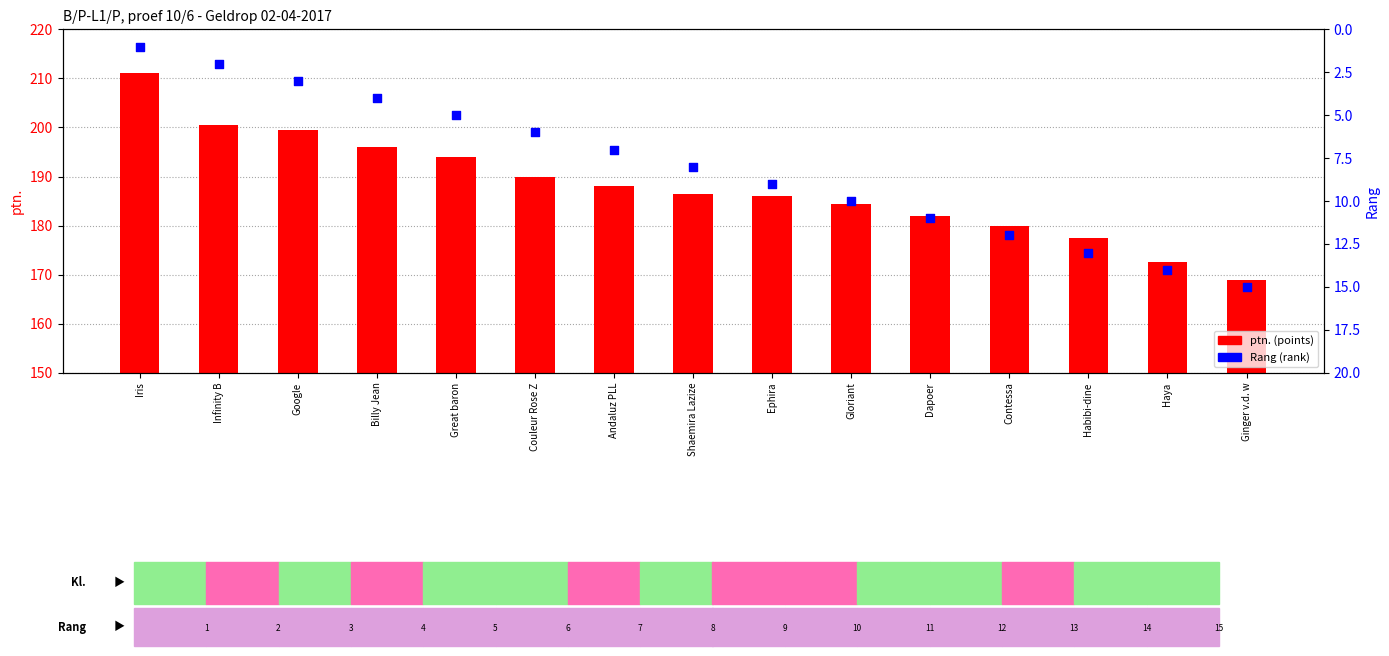

Which series reaches the minimum Y coordinate?

Rang (rank)